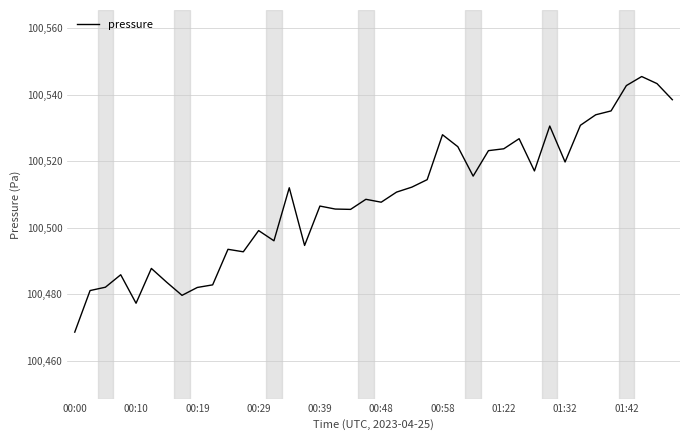

What is the maximum value shown in the chart?

100545.5